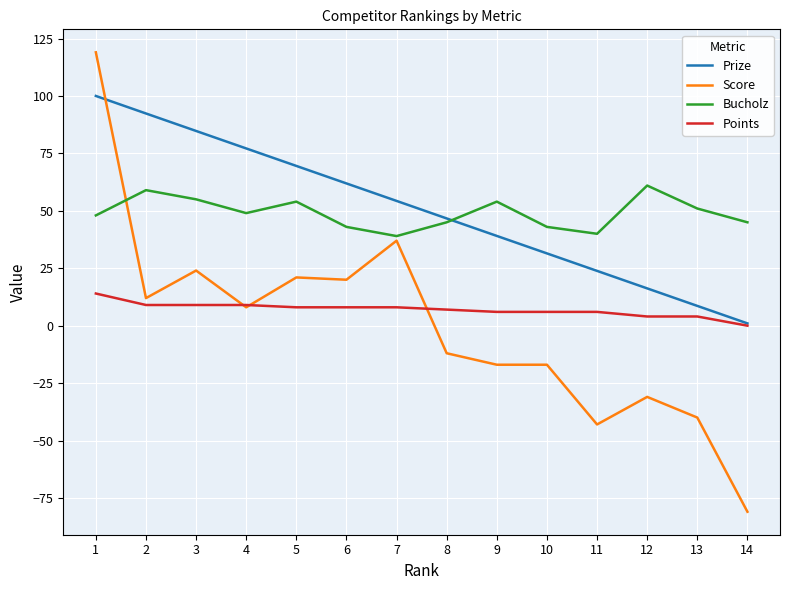

Is the value of Score at 14 greater than the value of Points at 5?

No